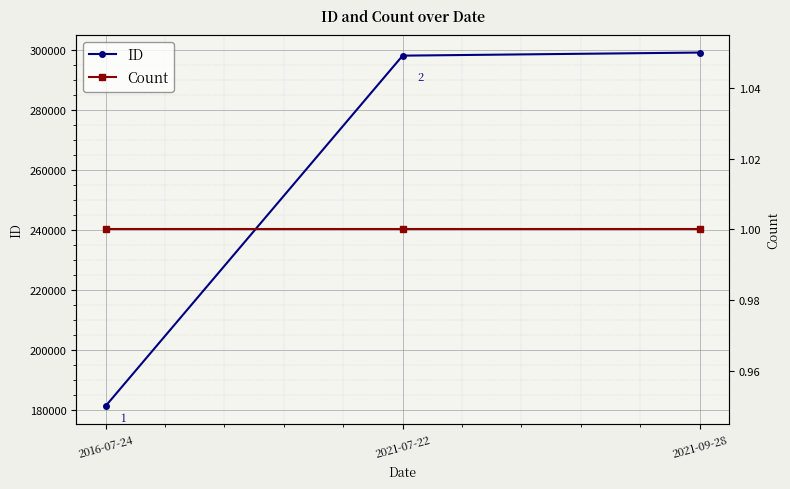

What is the maximum value for ID?

298991